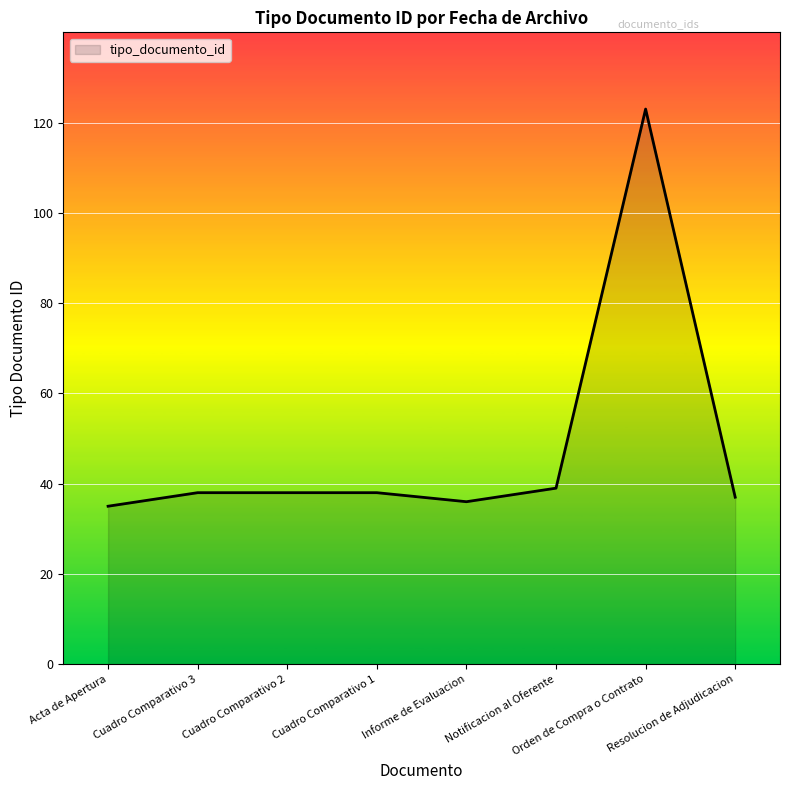

What is the sum of all values?

384